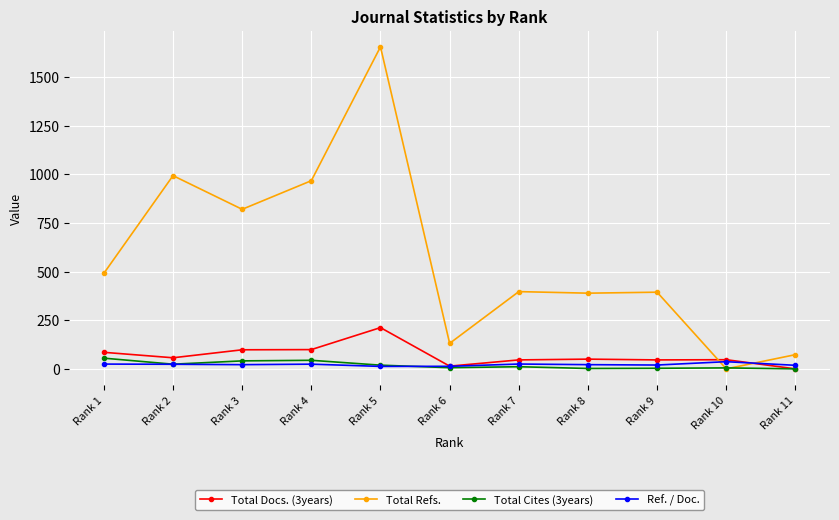

What is the approximate value of Total Cites (3years) at Rank 10?

5.0